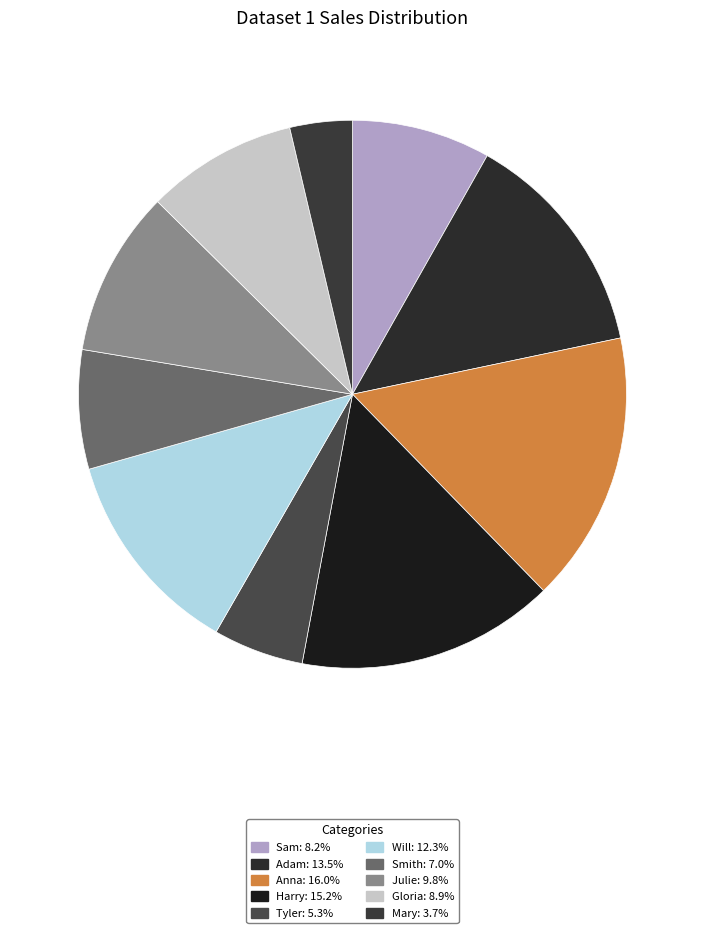

Approximately how many times larger is the value at Will compared to Gloria?

1.4